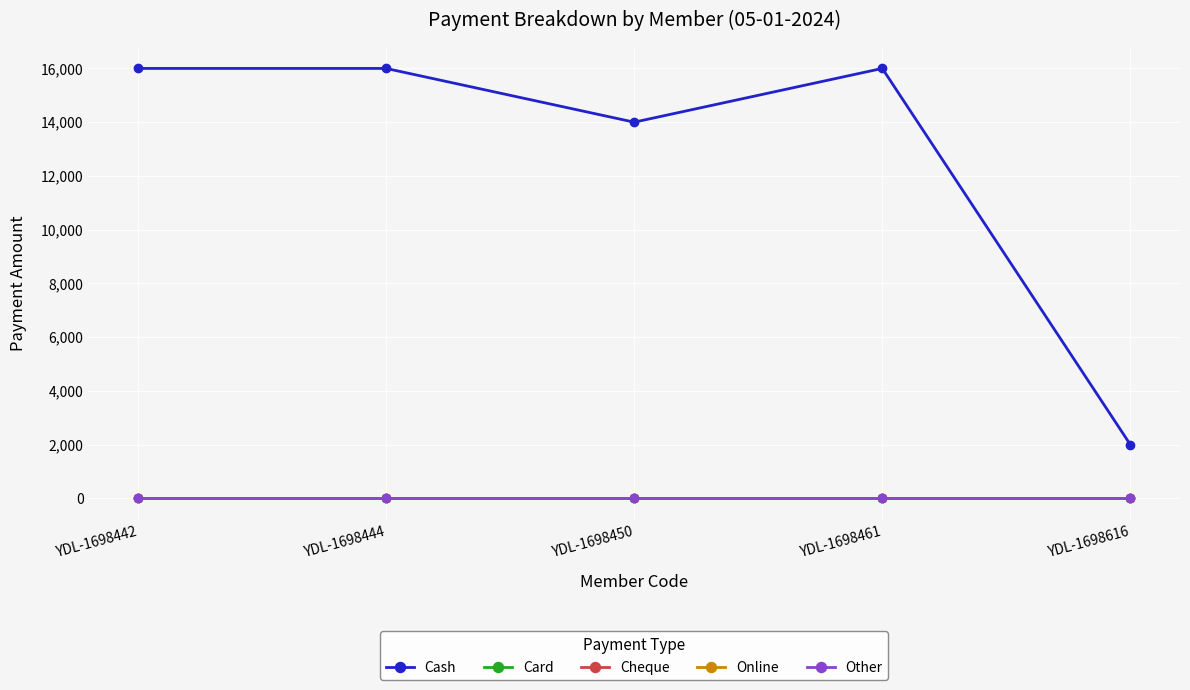

Reading left to right, list all the values displayed in this chart.

Cash: 16000	16000	14000	16000	2000
Card: 0	0	0	0	0
Cheque: 0	0	0	0	0
Online: 0	0	0	0	0
Other: 0	0	0	0	0